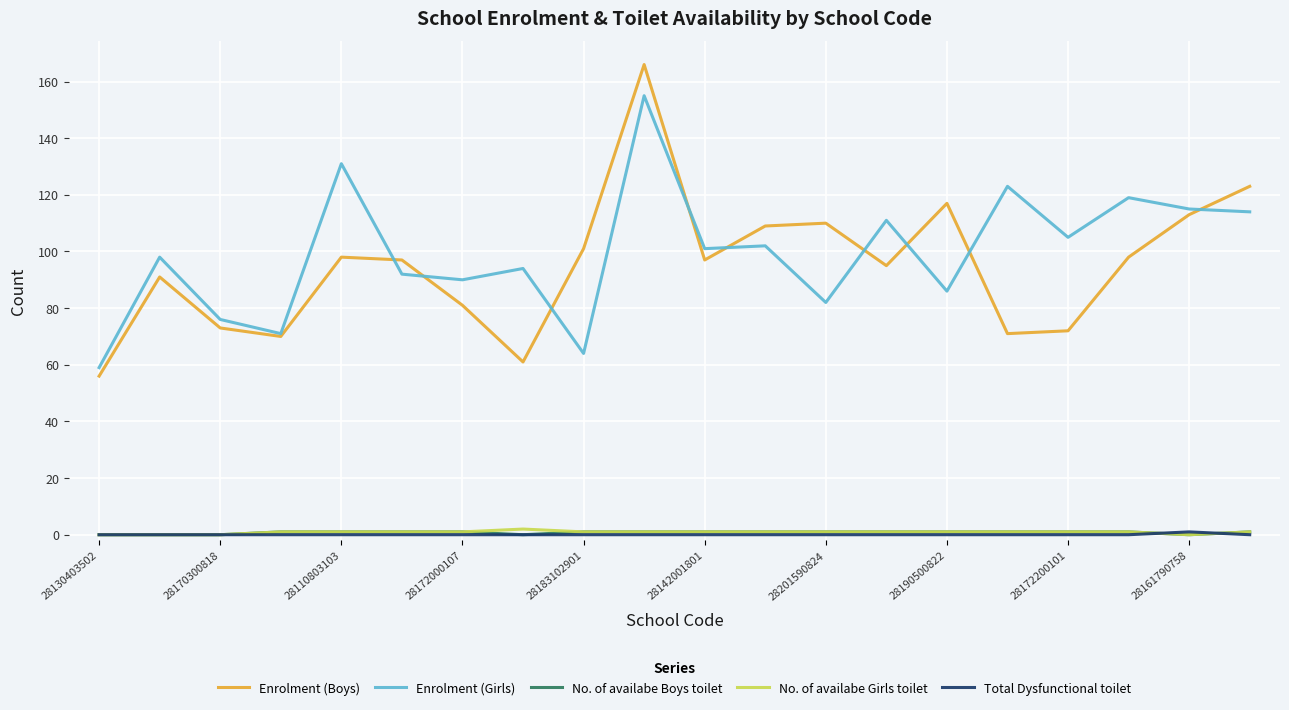

True or false: No. of availabe Boys toilet and Enrolment (Girls) intersect in this chart.

False